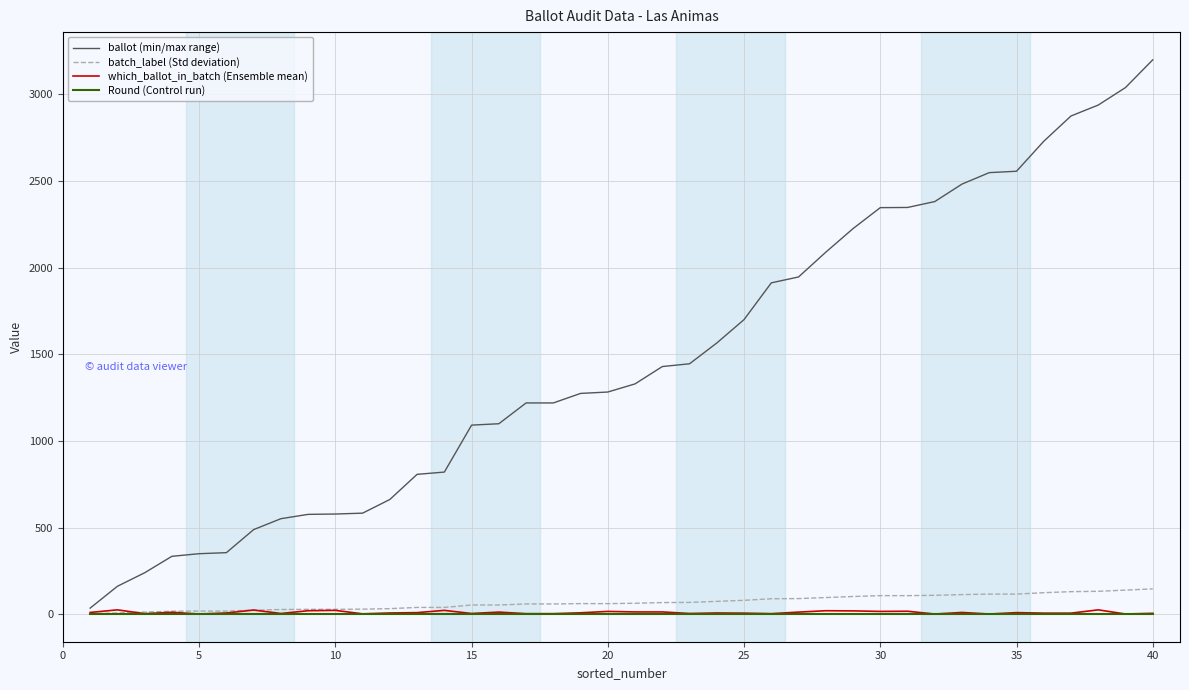

What is the maximum value for batch_label (Std deviation)?

146